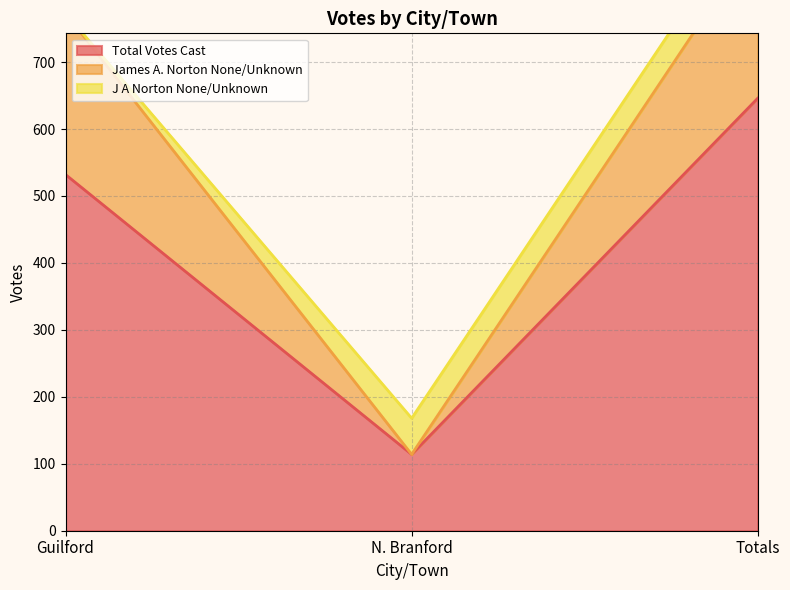

What is the smallest value displayed?

114